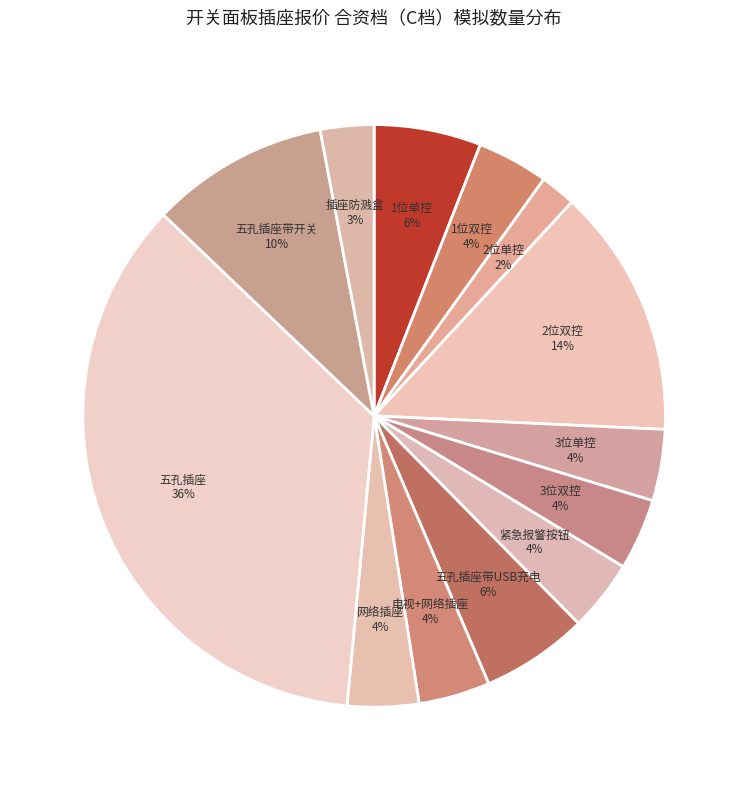

Combined, do 2位双控 and 插座防溅盒 account for over 50%?

No